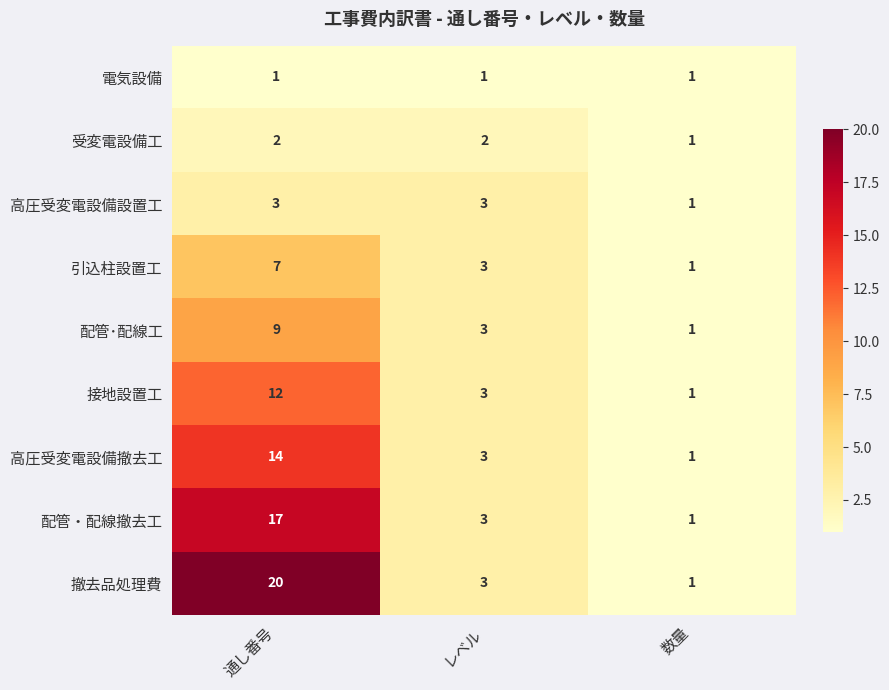

What is the maximum value shown in the chart?

20